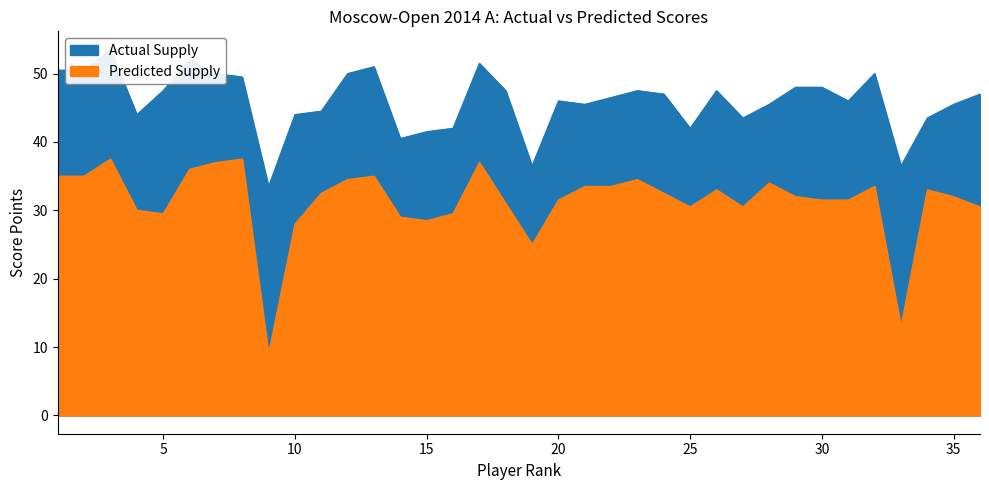

The value of Predicted Supply at 1 is 35.0. True or false?

True